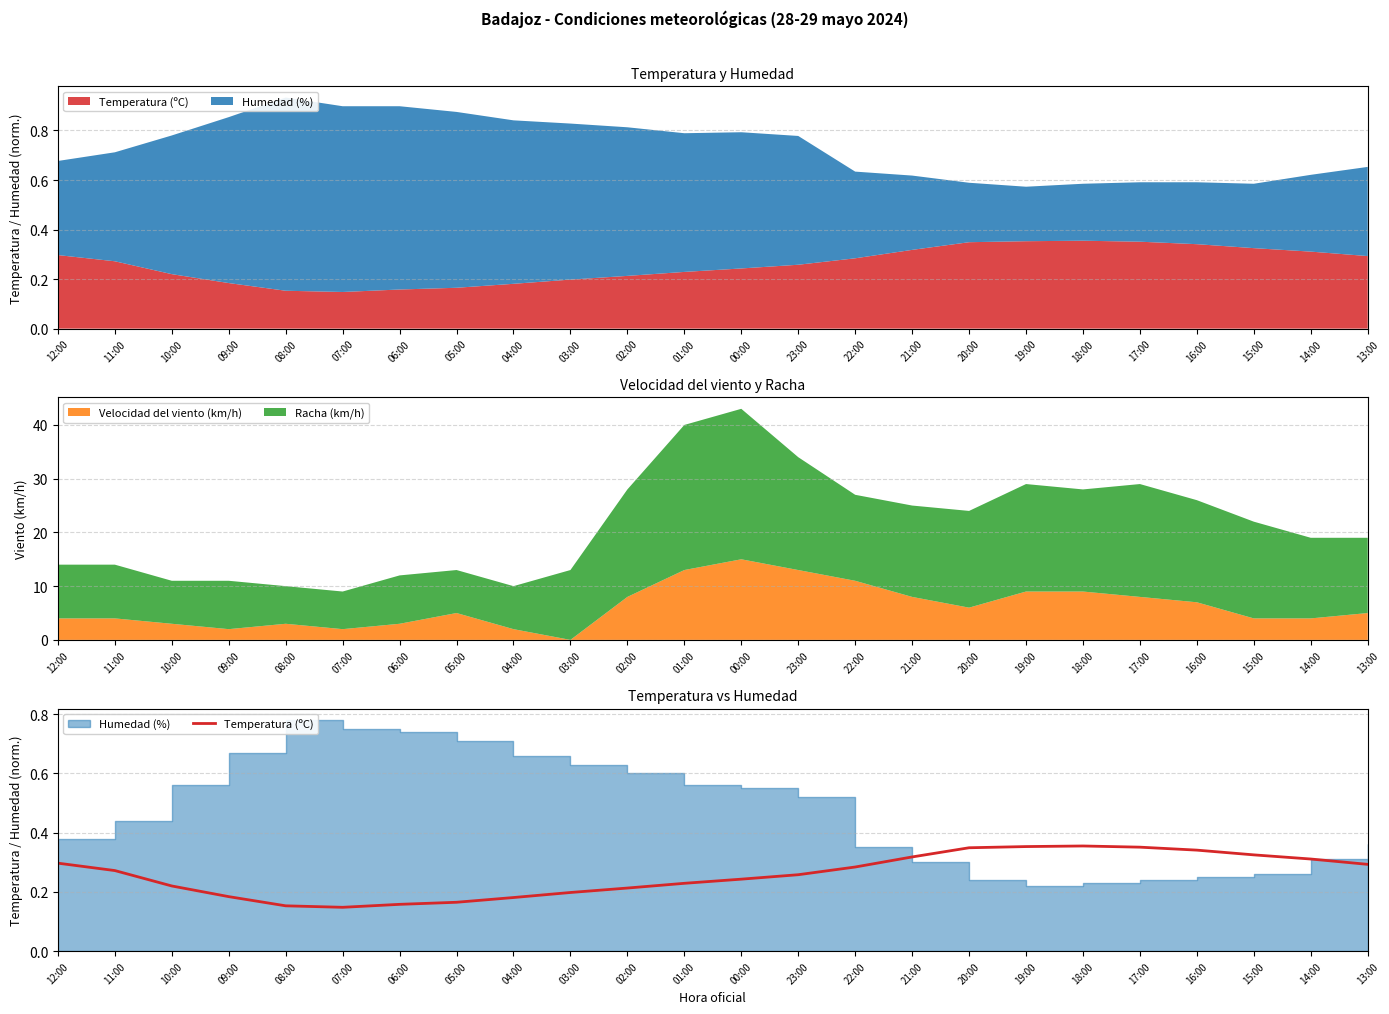

What position from the right is 21:00?

9